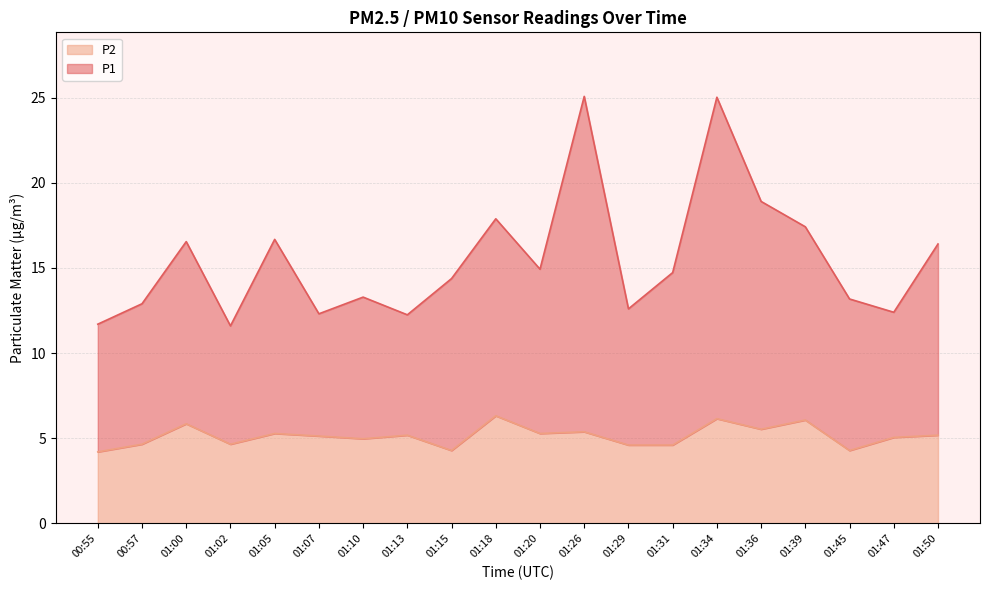

Rank the series by their maximum value, from lowest to highest.

P2, P1